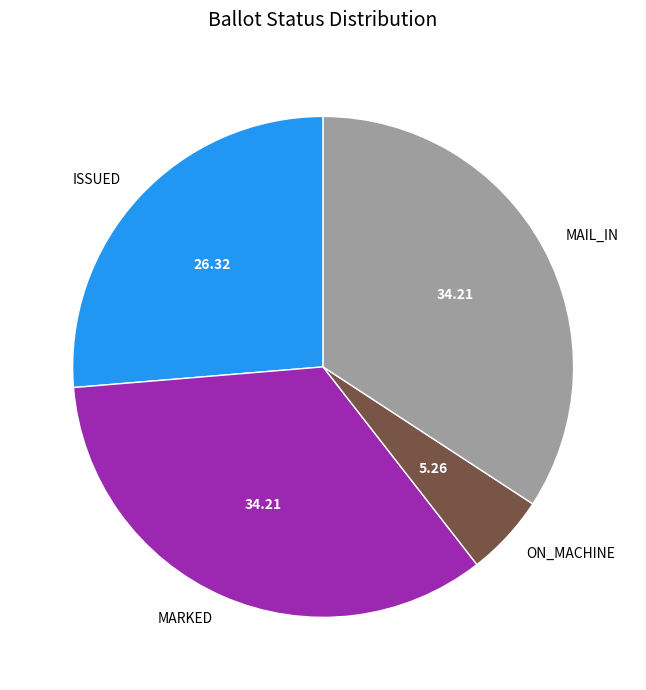

Approximately how many times larger is the value at ISSUED compared to ON_MACHINE?

5.0